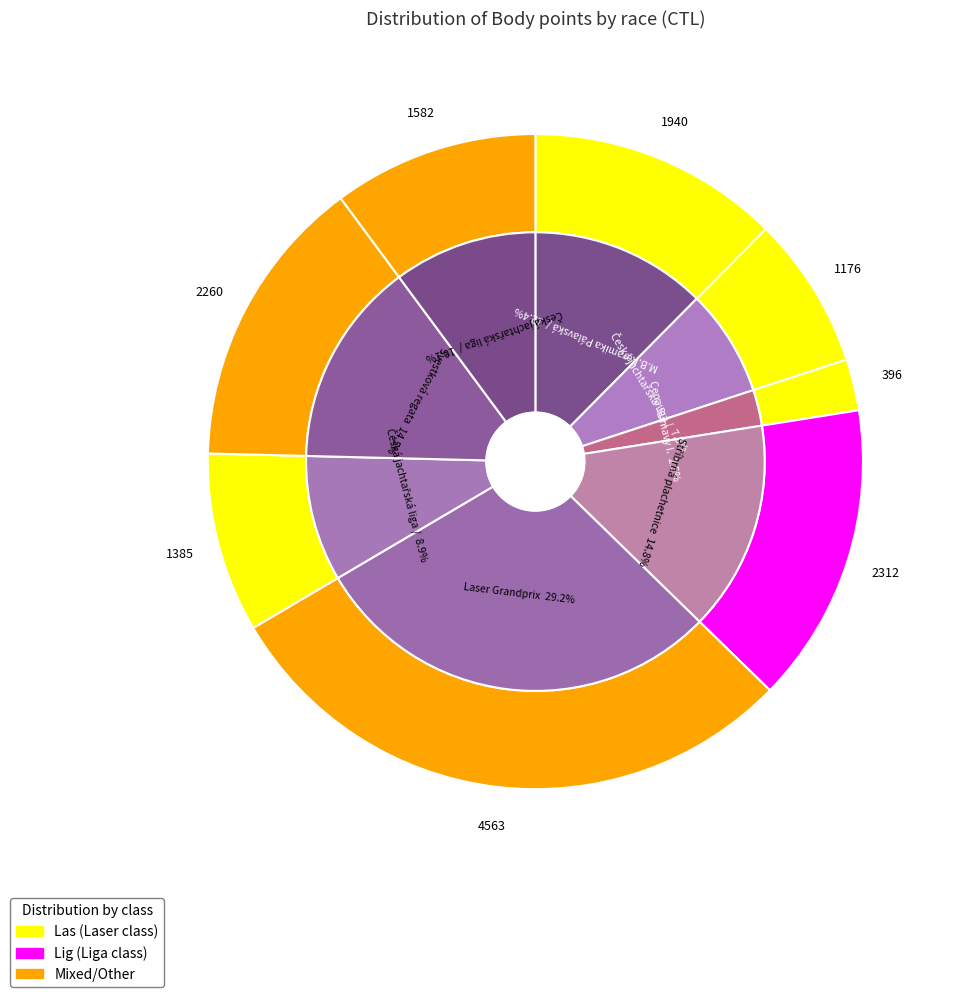

Does 167032 represent more than half of the total?

No